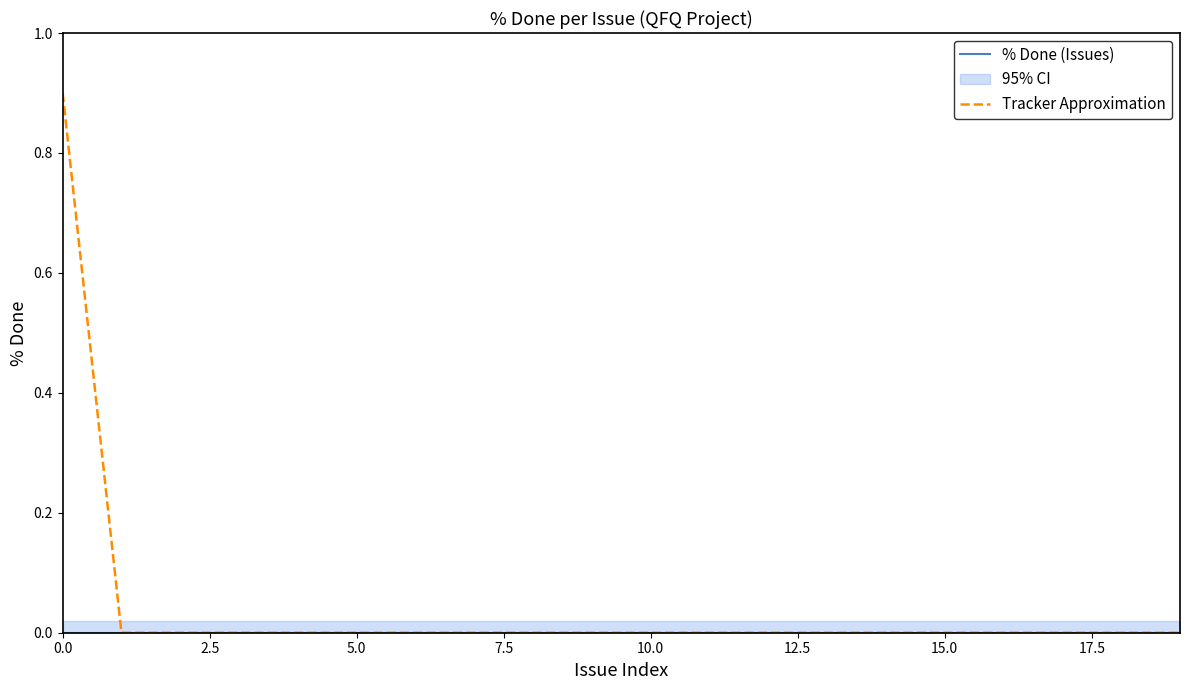

What is the label of the 3rd point from the right?

17